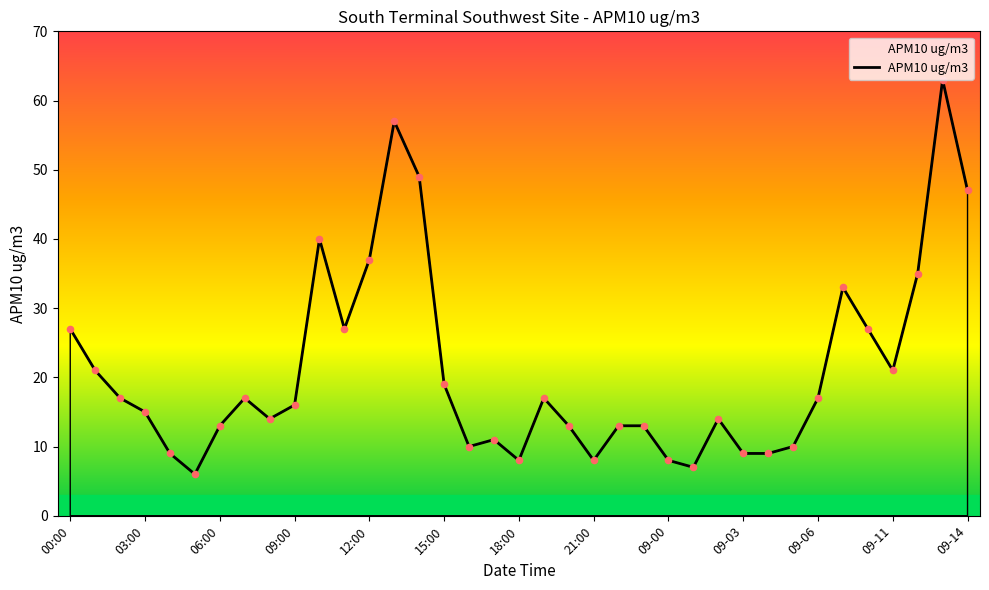

What is the smallest value displayed?

6